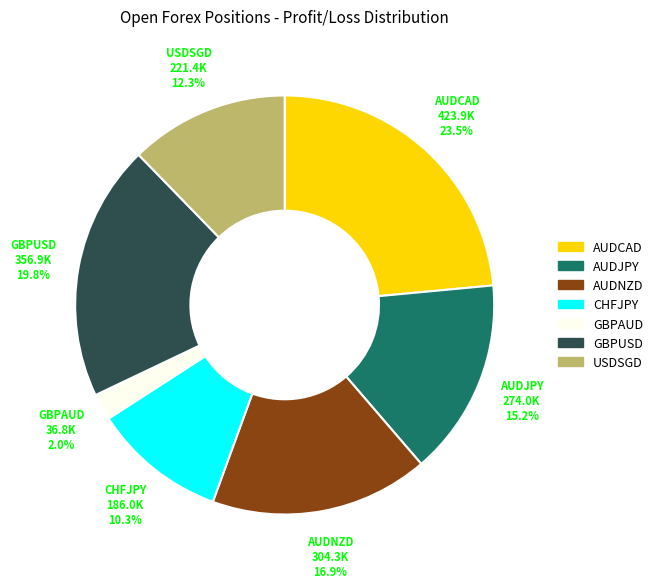

How much of the chart is everything except AUDJPY?

84.8%